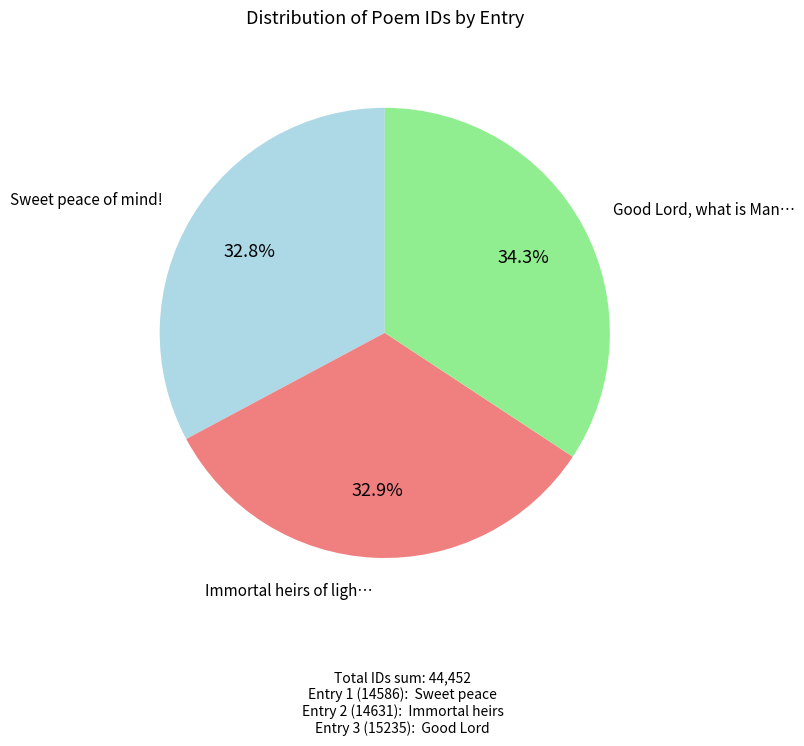

Is there a majority slice in this chart?

No